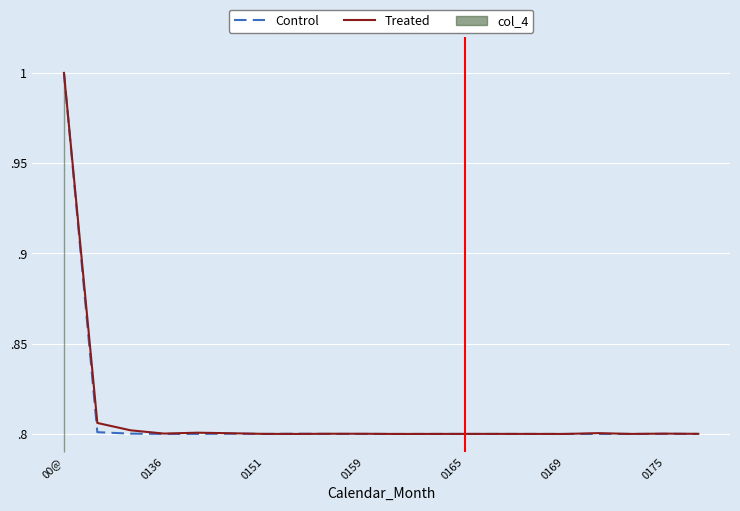

In Control, how many points are lower than both neighbors (excluding endpoints)?

3